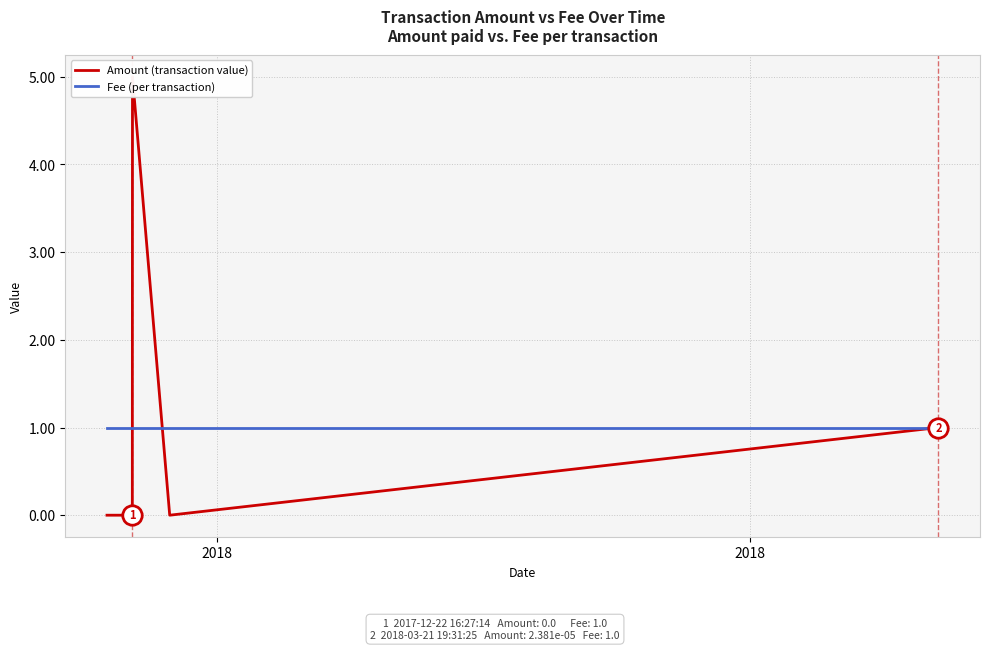

What is the total value across all series at 2018?

1.0